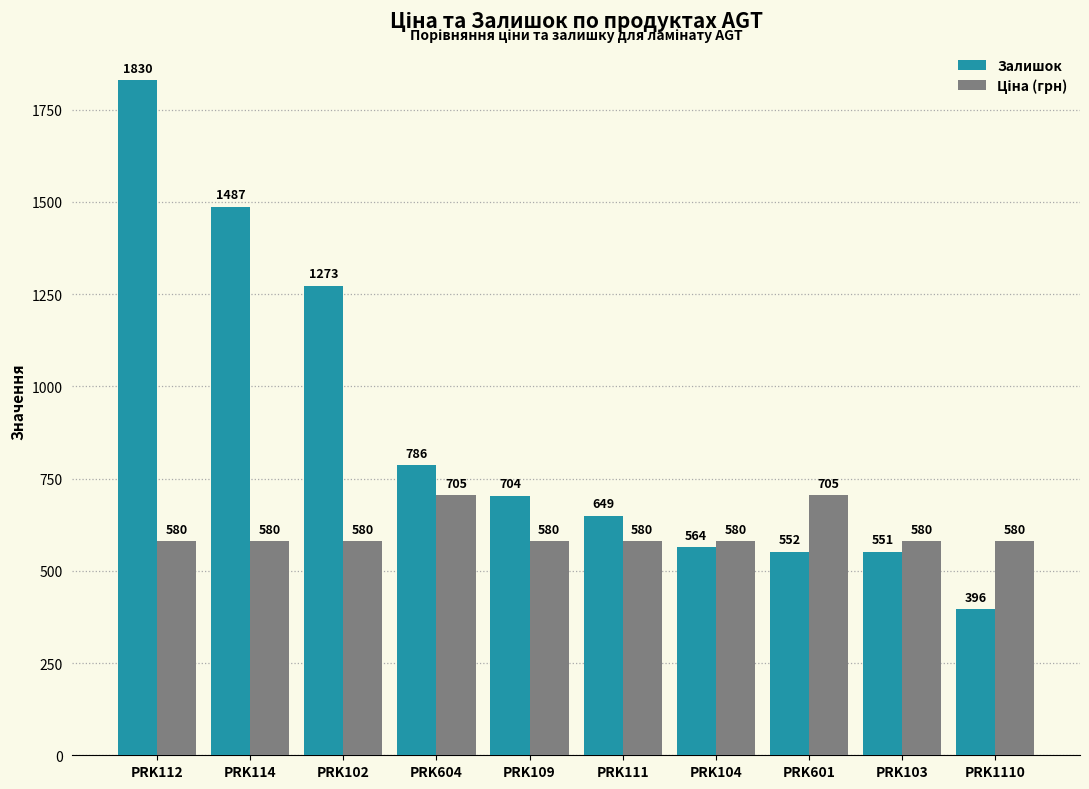

Which series changed the most between PRK109 and PRK103?

Залишок